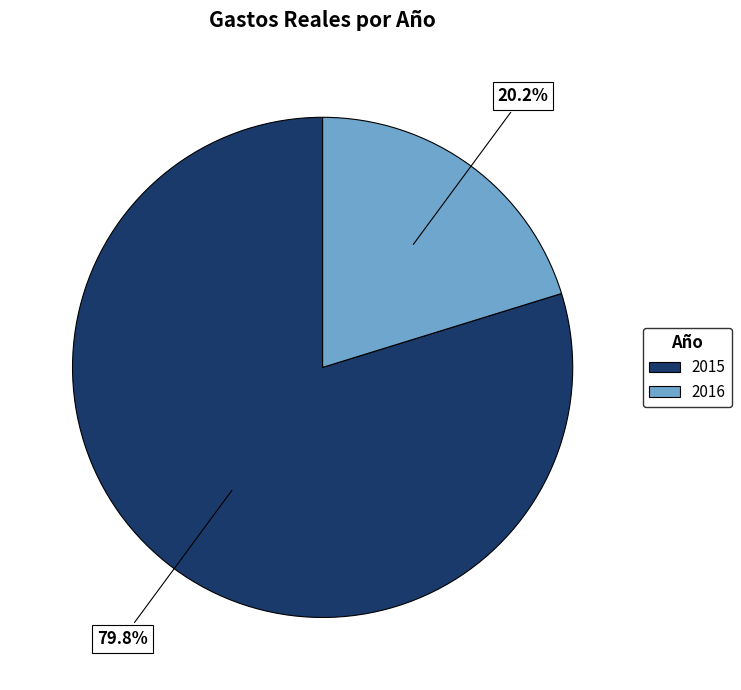

Which slice is the smallest?

2016